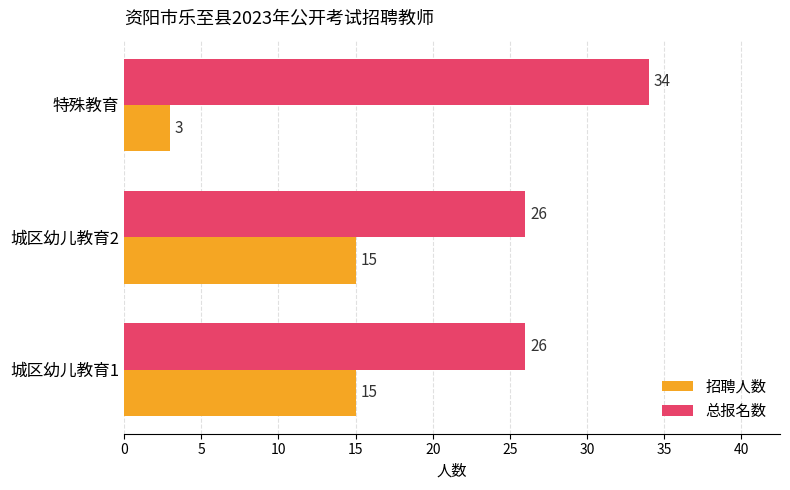

What value does the 总报名数 series have at 特殊教育?

34